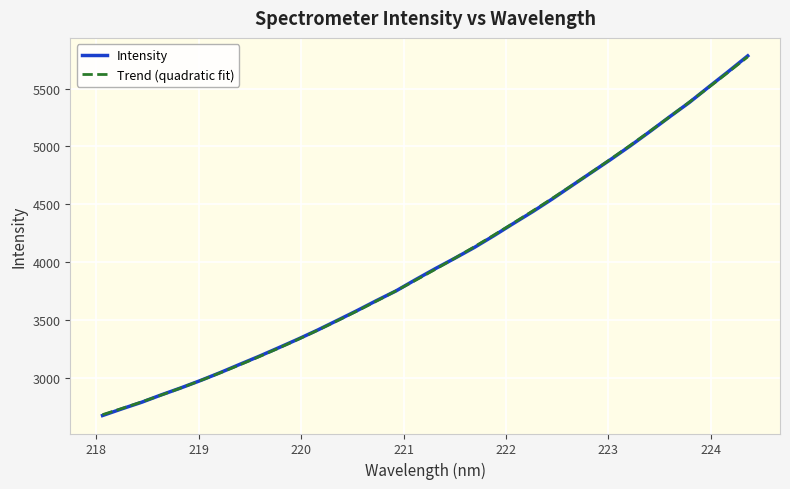

What is the label of the 11th point from the right?

222.4538